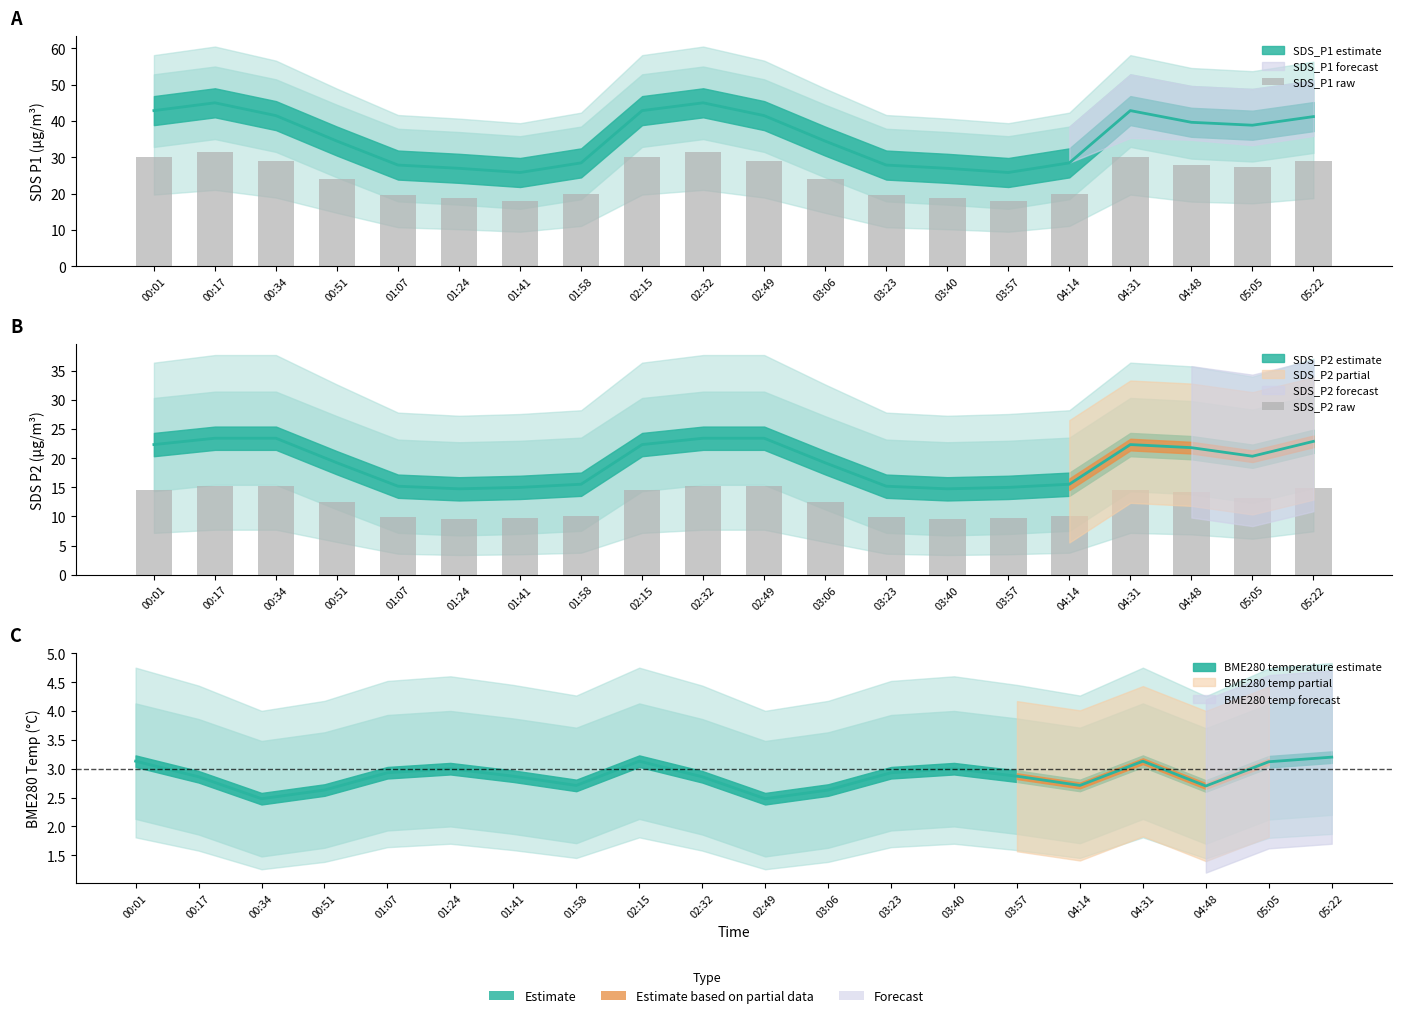

Which category has the lowest value across all series?

01:24